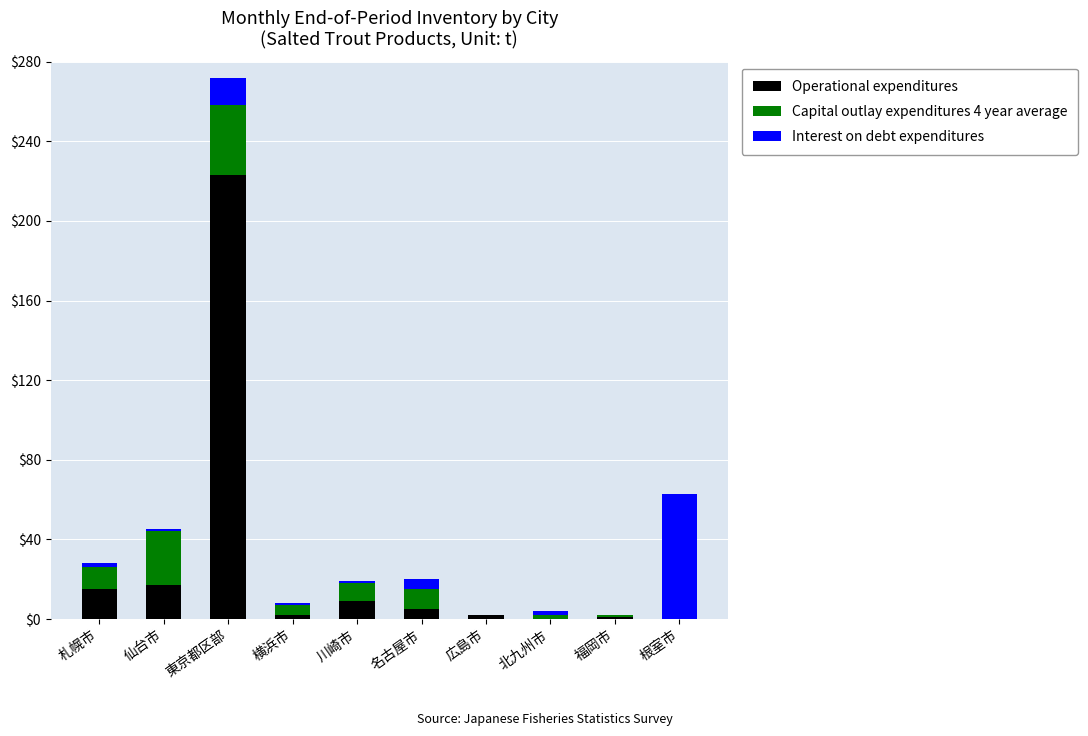

How many categories are shown in the chart?

10